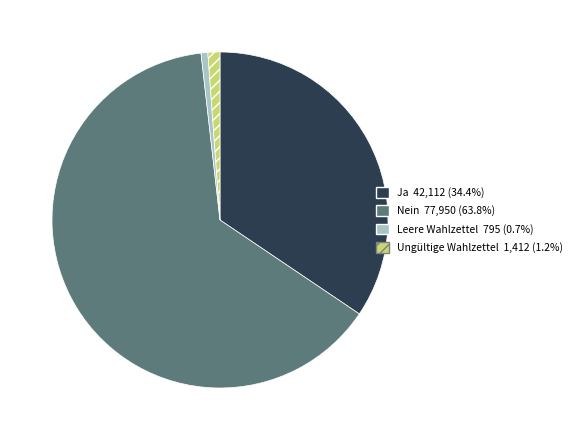

The Nein slice represents 56% of the pie. True or false?

False